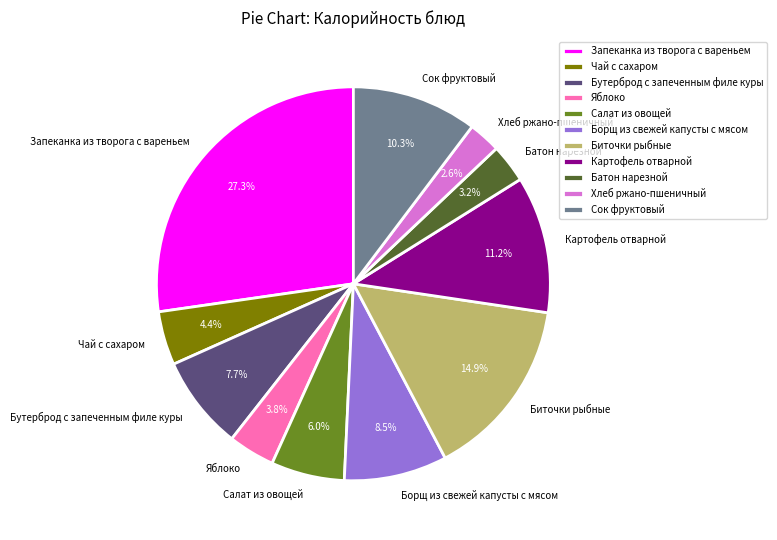

How many slices are in this pie chart?

11